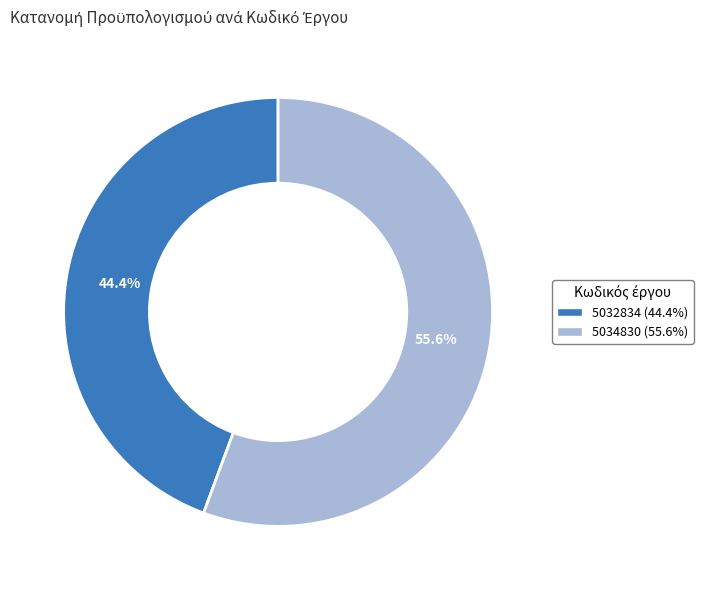

Which category accounts for the majority?

5034830